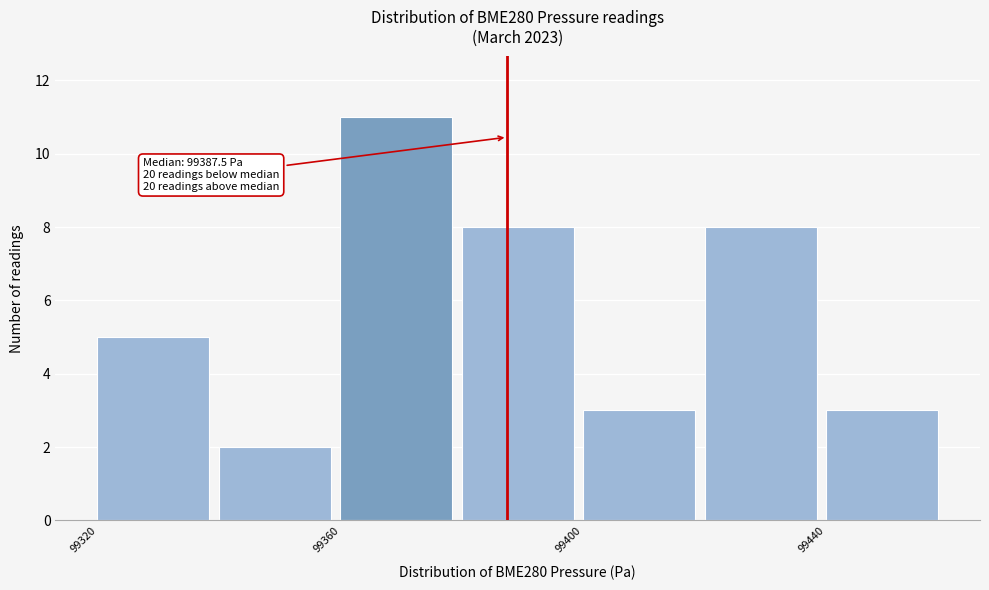

Which range on the x-axis has the tallest bar?

99360 to 99380